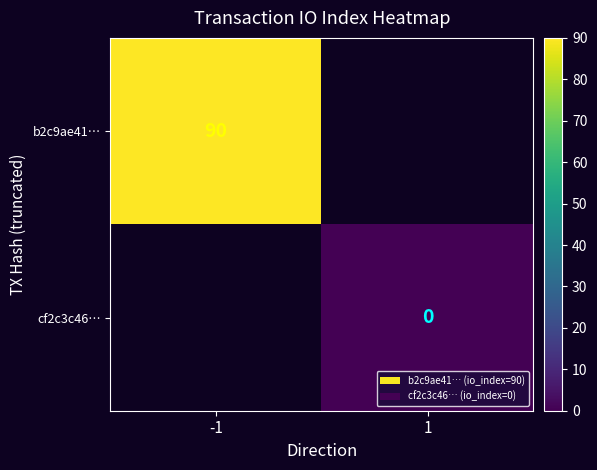

The b2c9ae41… series shows 153.3 at -1. True or false?

False